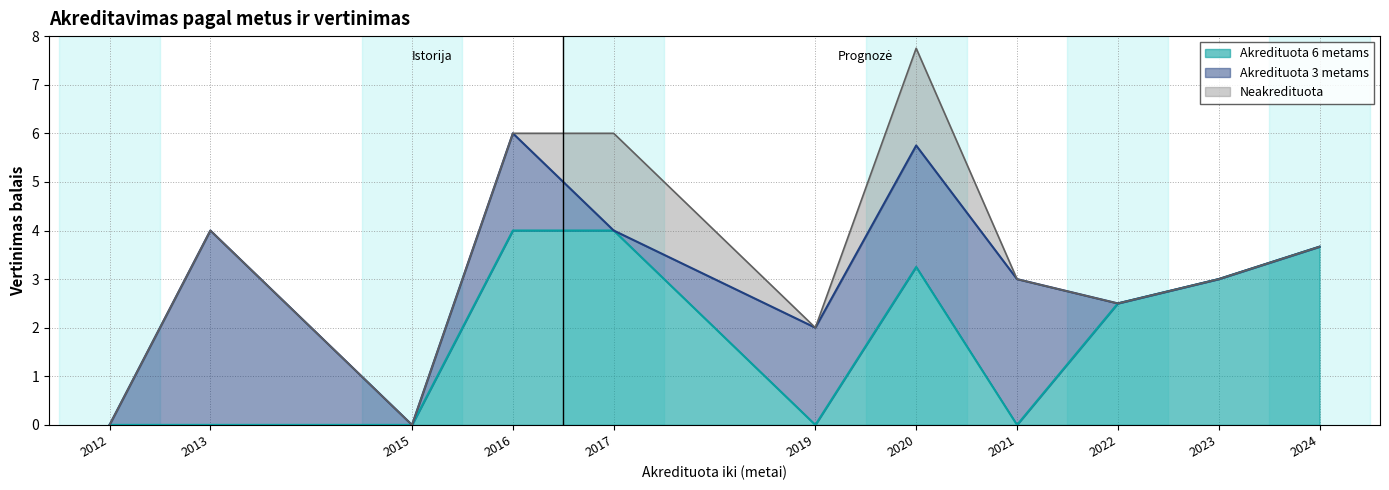

The Akredituota 6 metams series shows 2.5 at 2019. True or false?

False